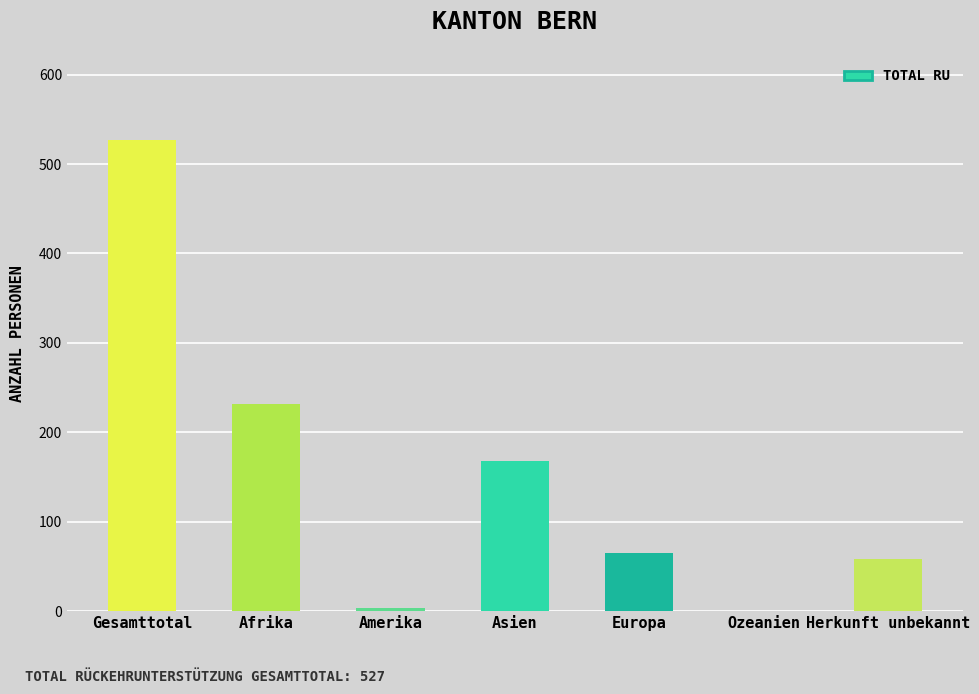

Reading left to right, transcribe all the data shown in this chart.

Gesamttotal=527	Afrika=232	Amerika=4	Asien=168	Europa=65	Ozeanien=0	Herkunft unbekannt=58